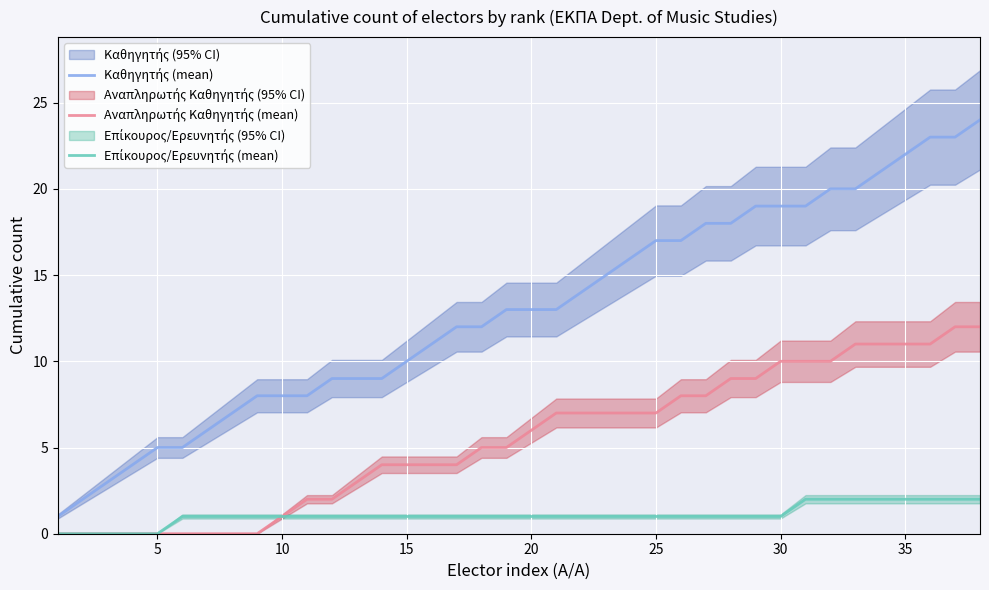

Is this an area chart (filled region under the line)?

No